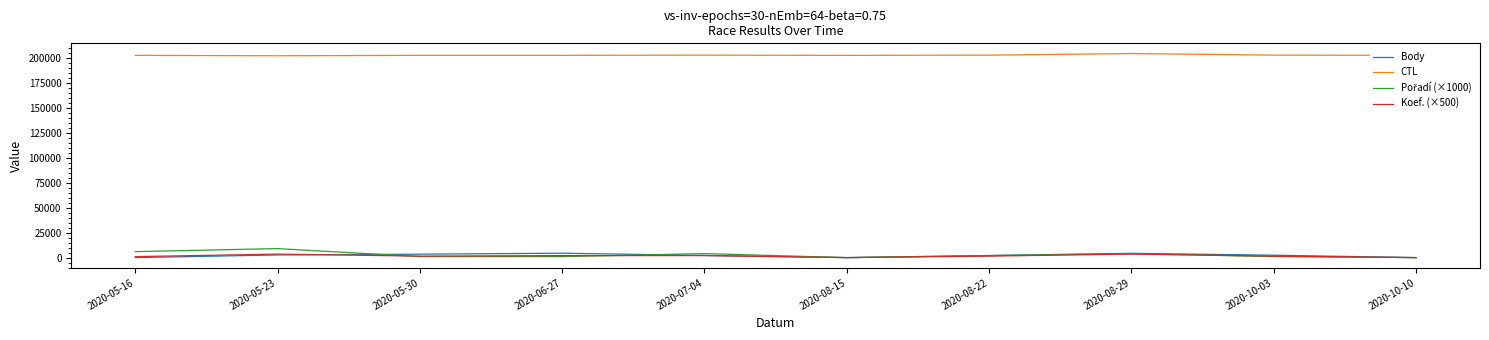

True or false: Body and CTL intersect in this chart.

False